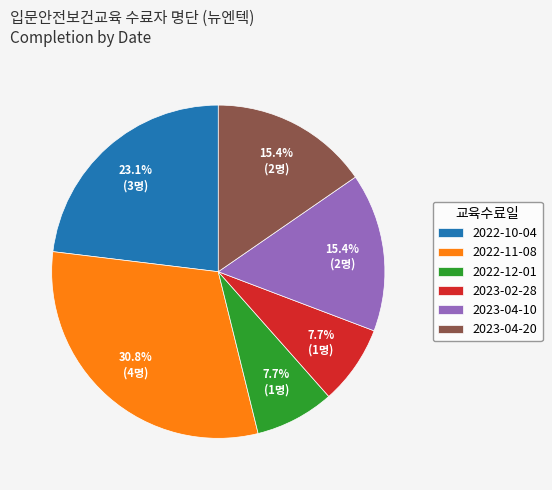

Is it true that 2022-11-08 is 31% of the pie?

True